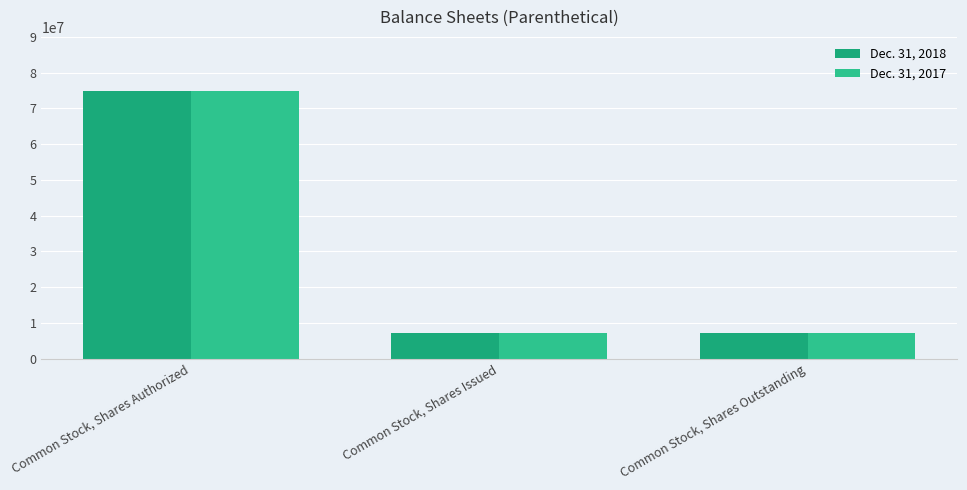

Which series has the largest total across all categories?

Dec. 31, 2018